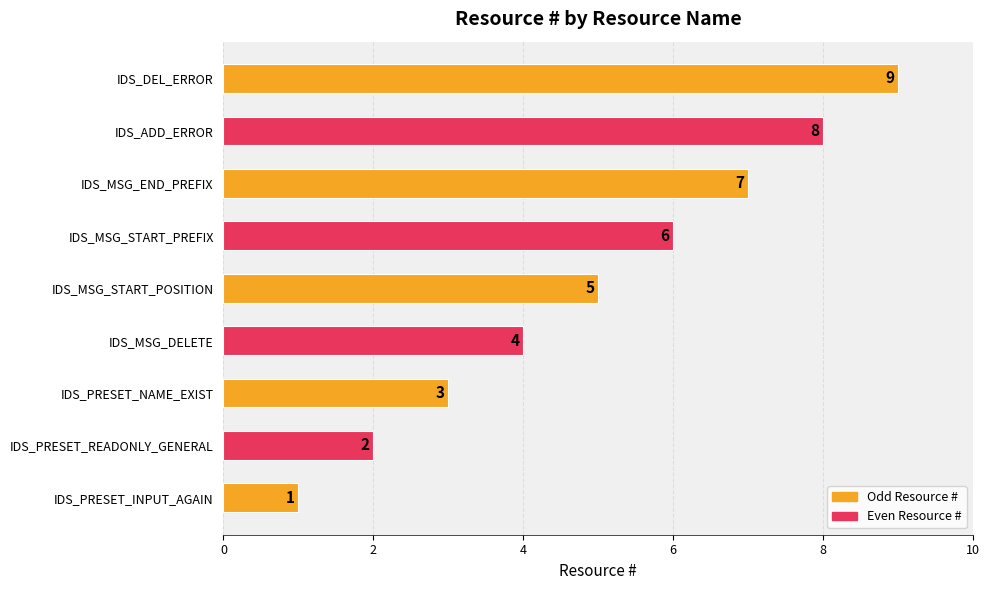

List the labels in order of value, smallest first.

IDS_PRESET_INPUT_AGAIN, IDS_PRESET_READONLY_GENERAL, IDS_PRESET_NAME_EXIST, IDS_MSG_DELETE, IDS_MSG_START_POSITION, IDS_MSG_START_PREFIX, IDS_MSG_END_PREFIX, IDS_ADD_ERROR, IDS_DEL_ERROR